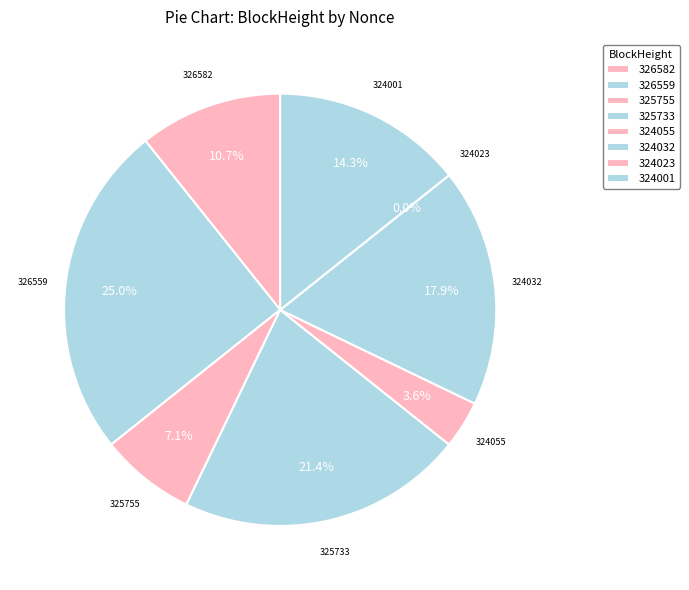

How many segments does this pie chart have?

8